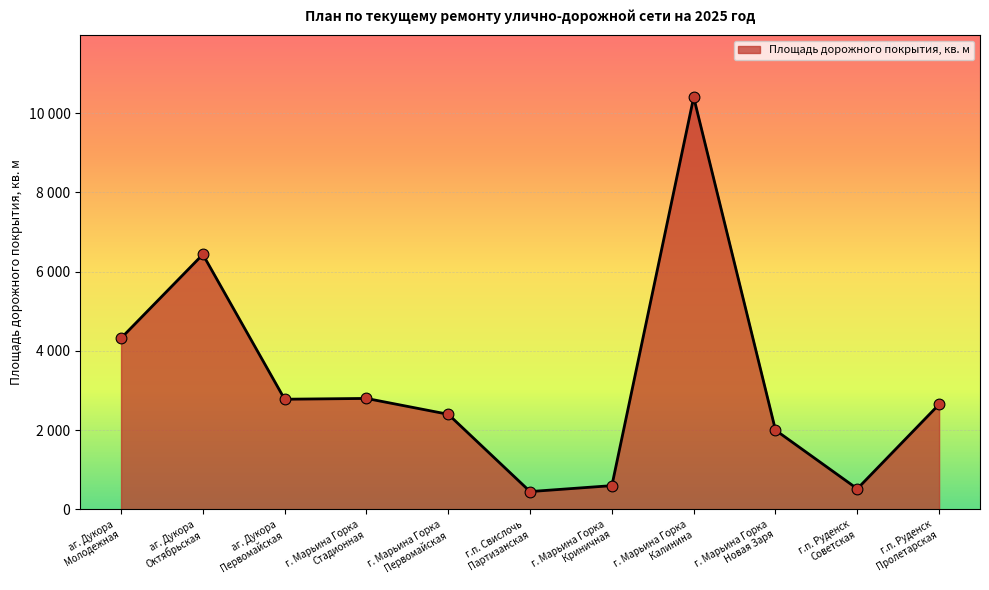

Which has a higher value, г. Марьина Горка
Первомайская or г. Марьина Горка
Калинина?

г. Марьина Горка
Калинина